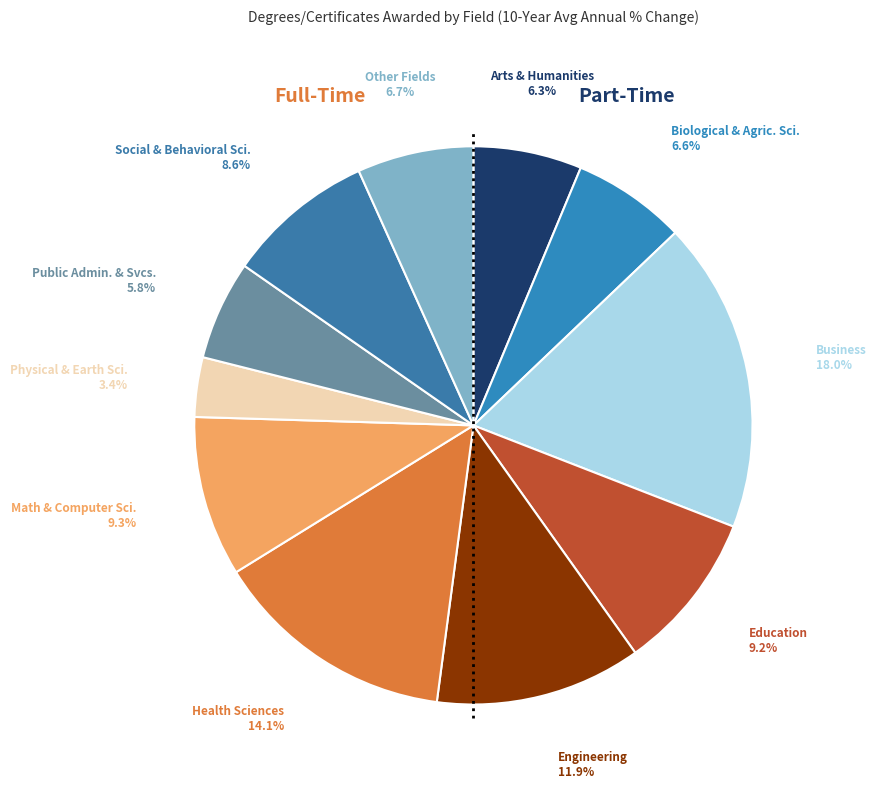

Rank the categories by value from highest to lowest.

Business, Health Sciences, Engineering, Math & Computer Sci., Education, Social & Behavioral Sci., Other Fields, Biological & Agric. Sci., Arts & Humanities, Public Admin. & Svcs., Physical & Earth Sci.